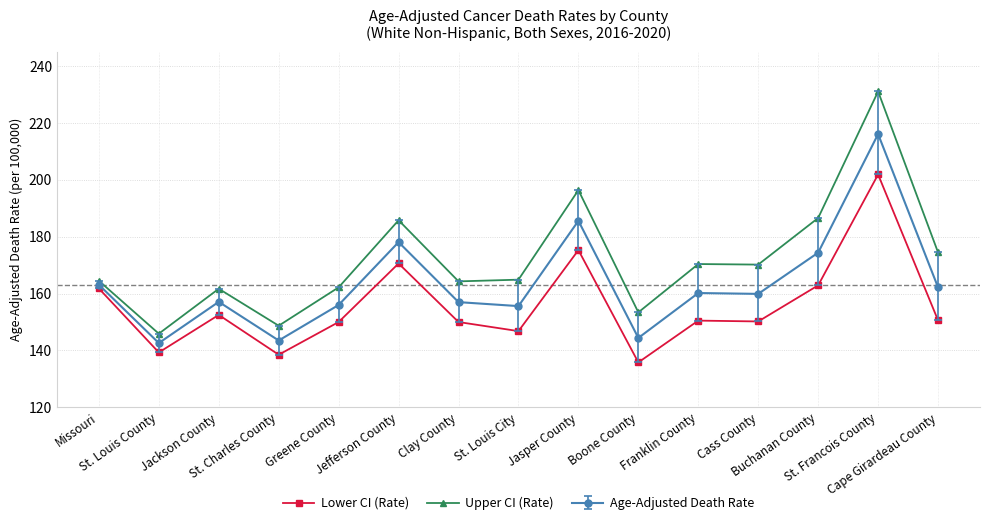

Which series has the largest range (max minus min)?

Upper CI (Rate)